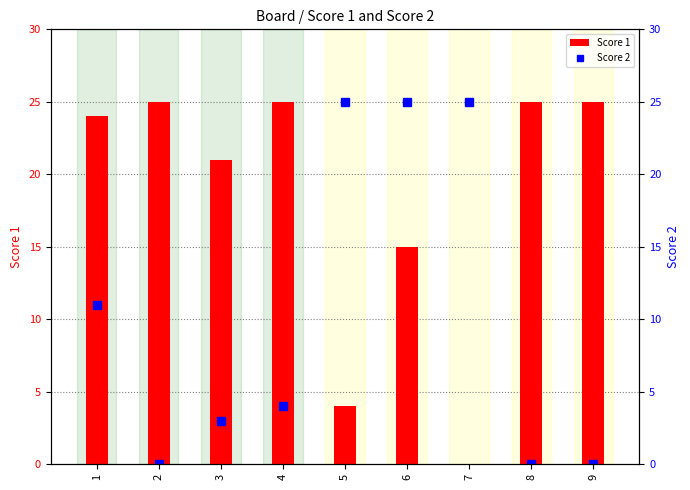

Where is Score 1 nearest to the value 12?

6